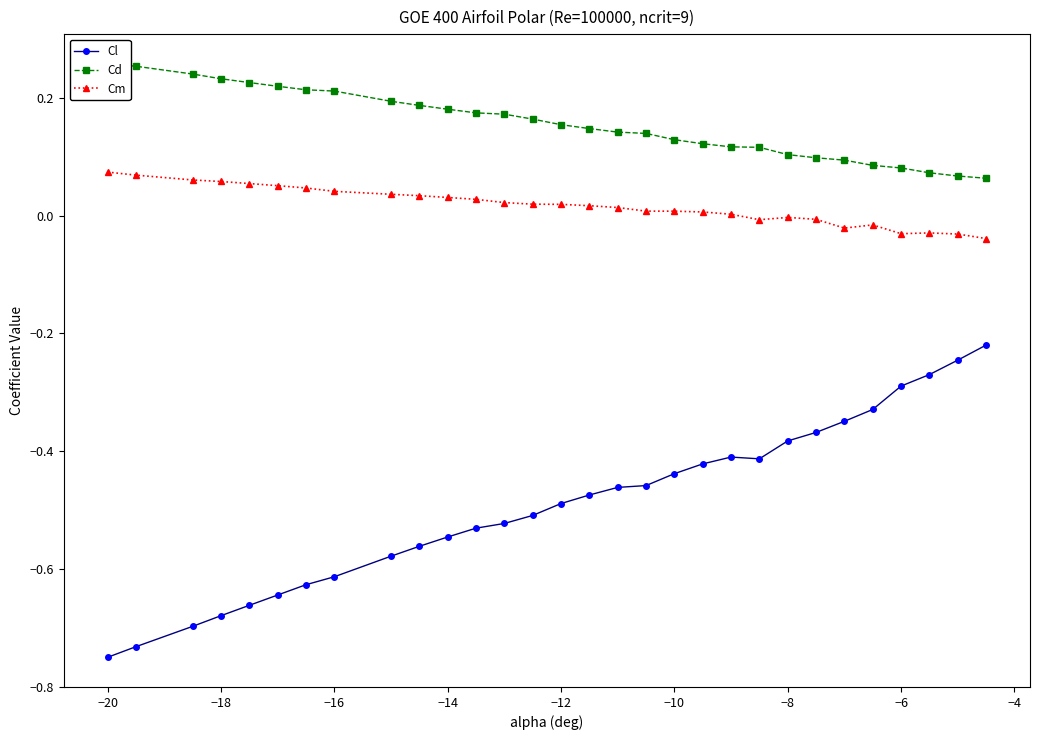

True or false: Cm and Cl intersect in this chart.

False